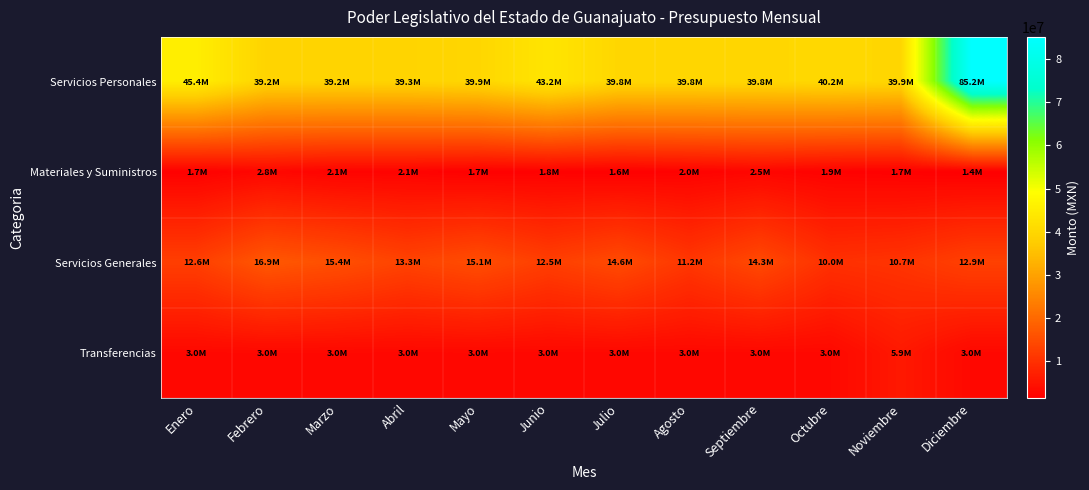

What is the total value across all series at Junio?

60511092.0